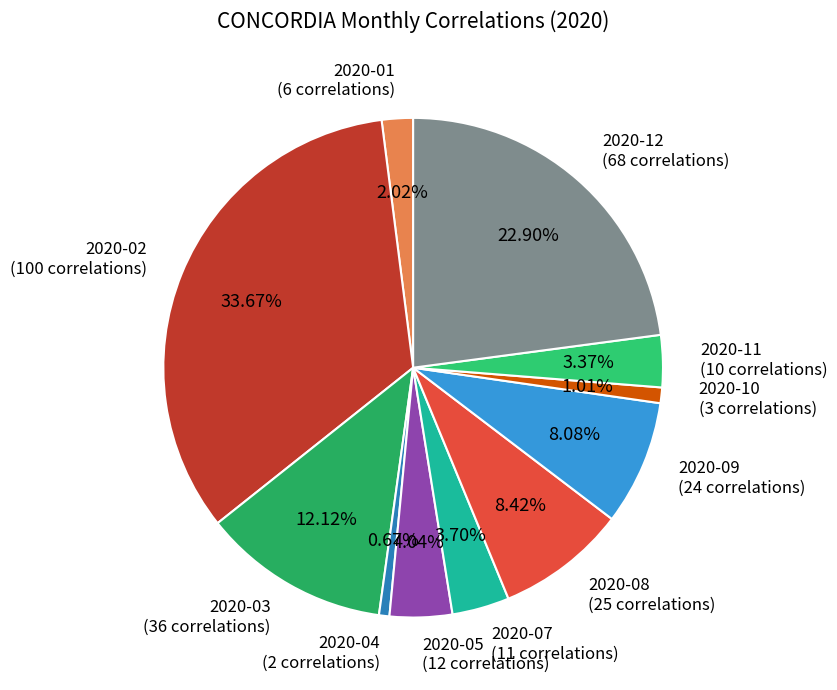

Combined, do 2020-03 (36 correlations) and 2020-02 (100 correlations) account for over 50%?

No